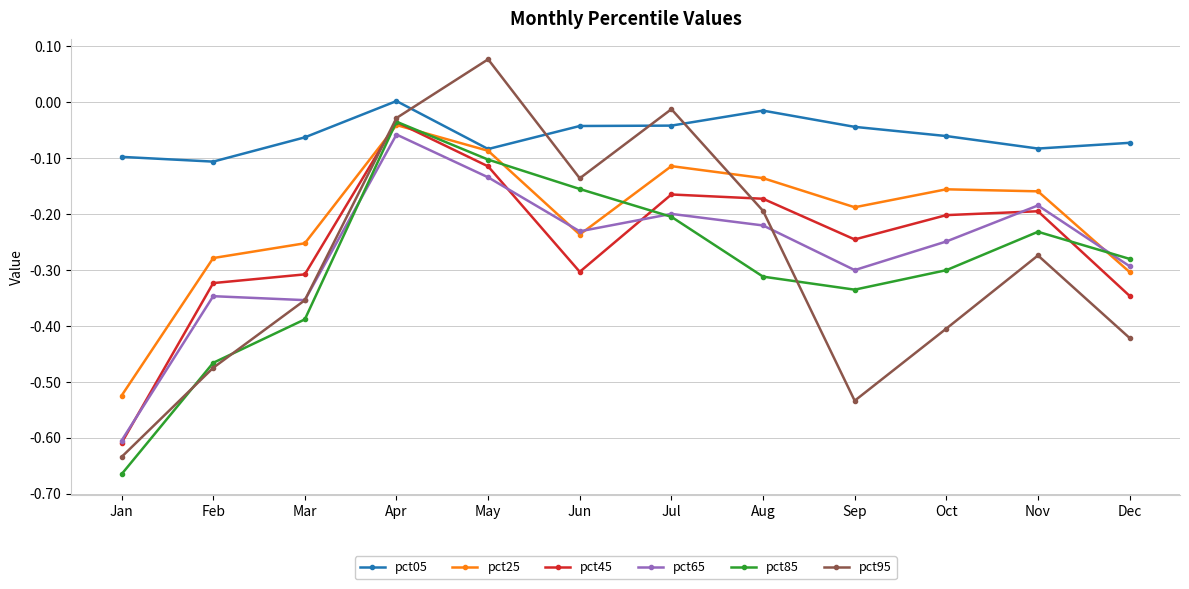

At Aug, list the series in order from largest to smallest.

pct05, pct25, pct45, pct95, pct65, pct85